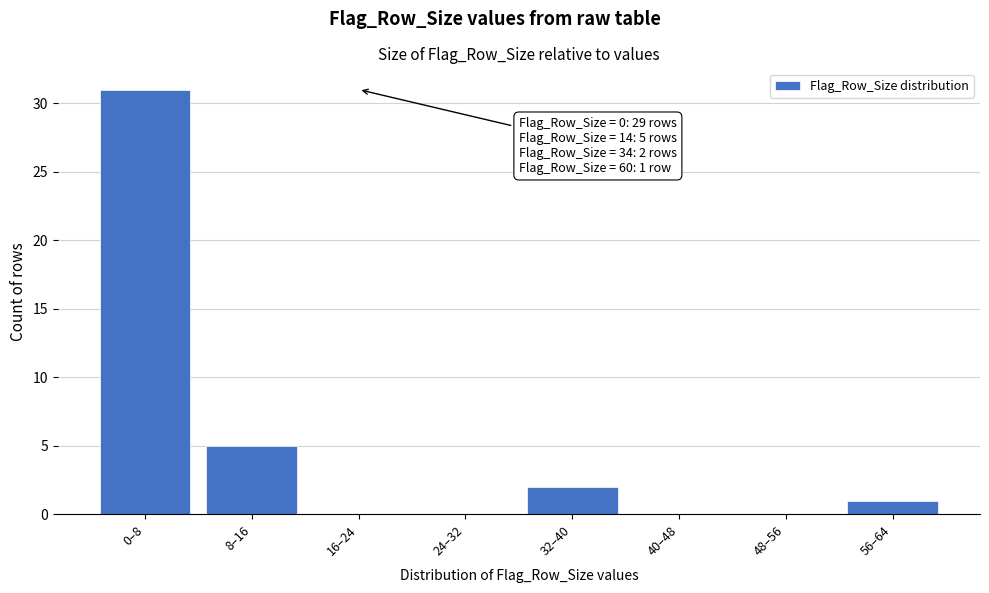

Reading left to right, list all the values displayed in this chart.

0–8=31	8–16=5	16–24=0	24–32=0	32–40=2	40–48=0	48–56=0	56–64=1